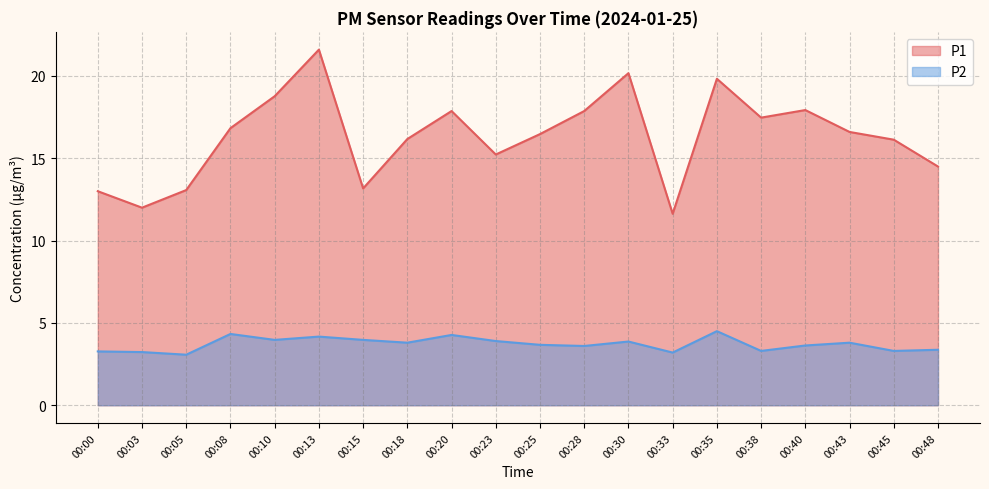

What is the approximate value of P2 at 00:28?

3.6